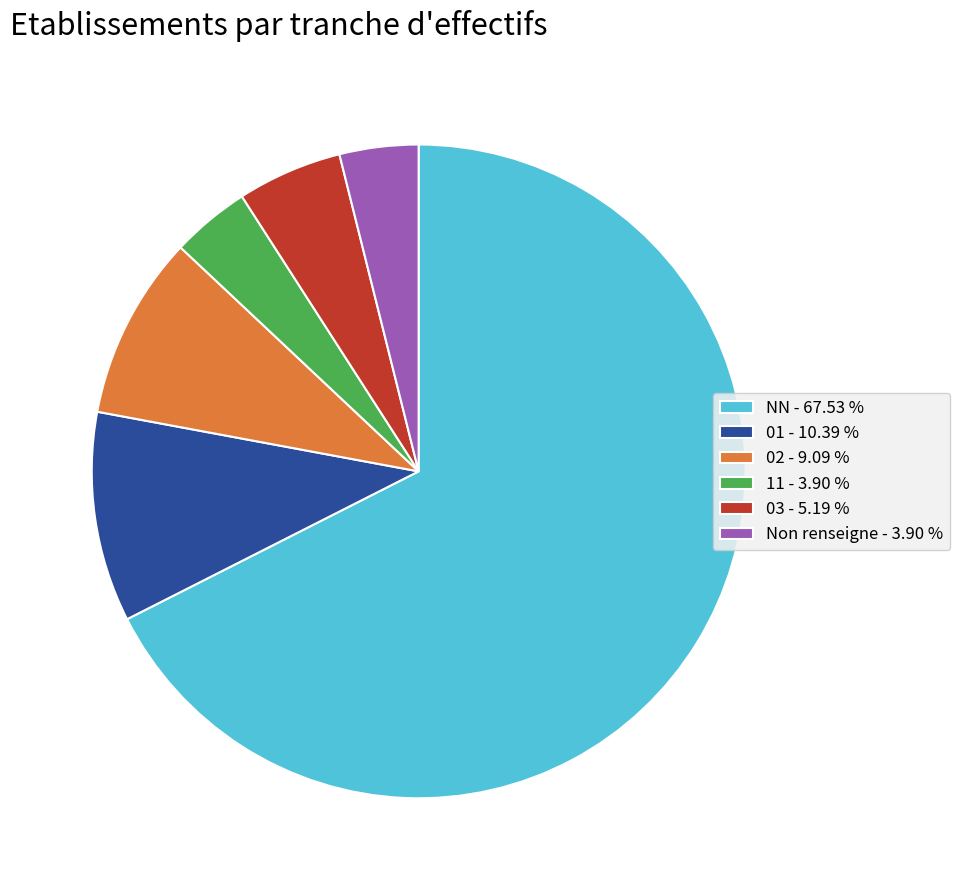

Does NN - 67.53 % account for over 50% of the chart?

Yes